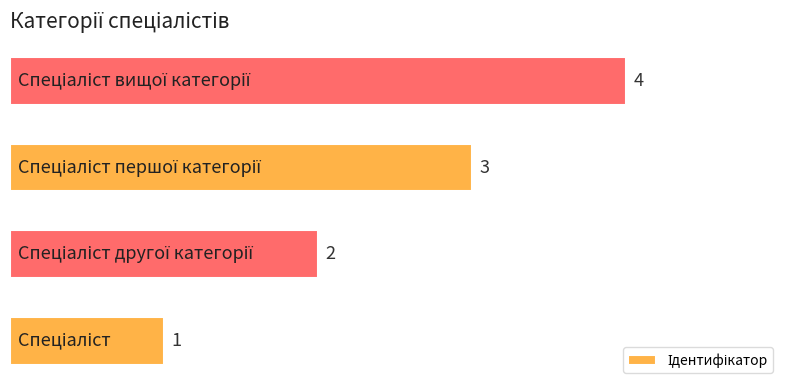

What is the difference between the maximum and minimum values?

3